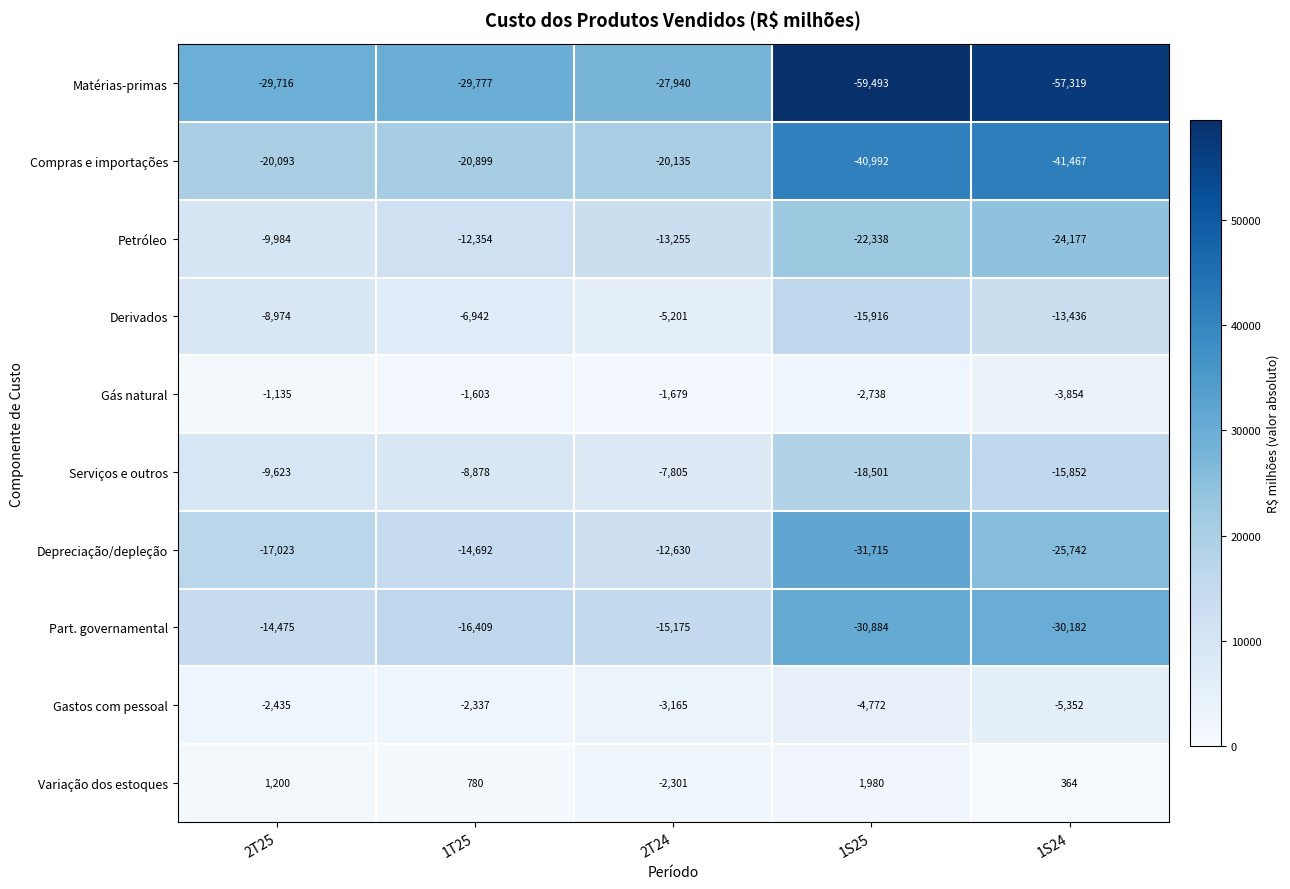

At which category is the sum across all series the highest?

2T24